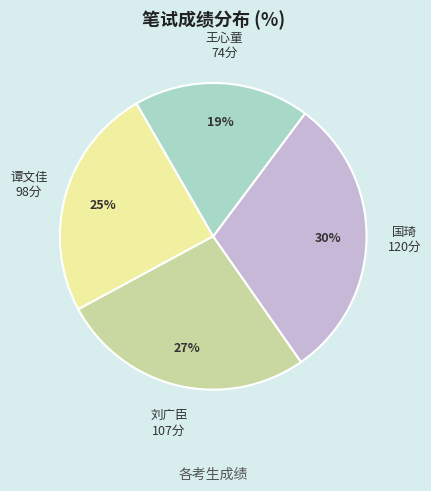

Is there a majority slice in this chart?

No